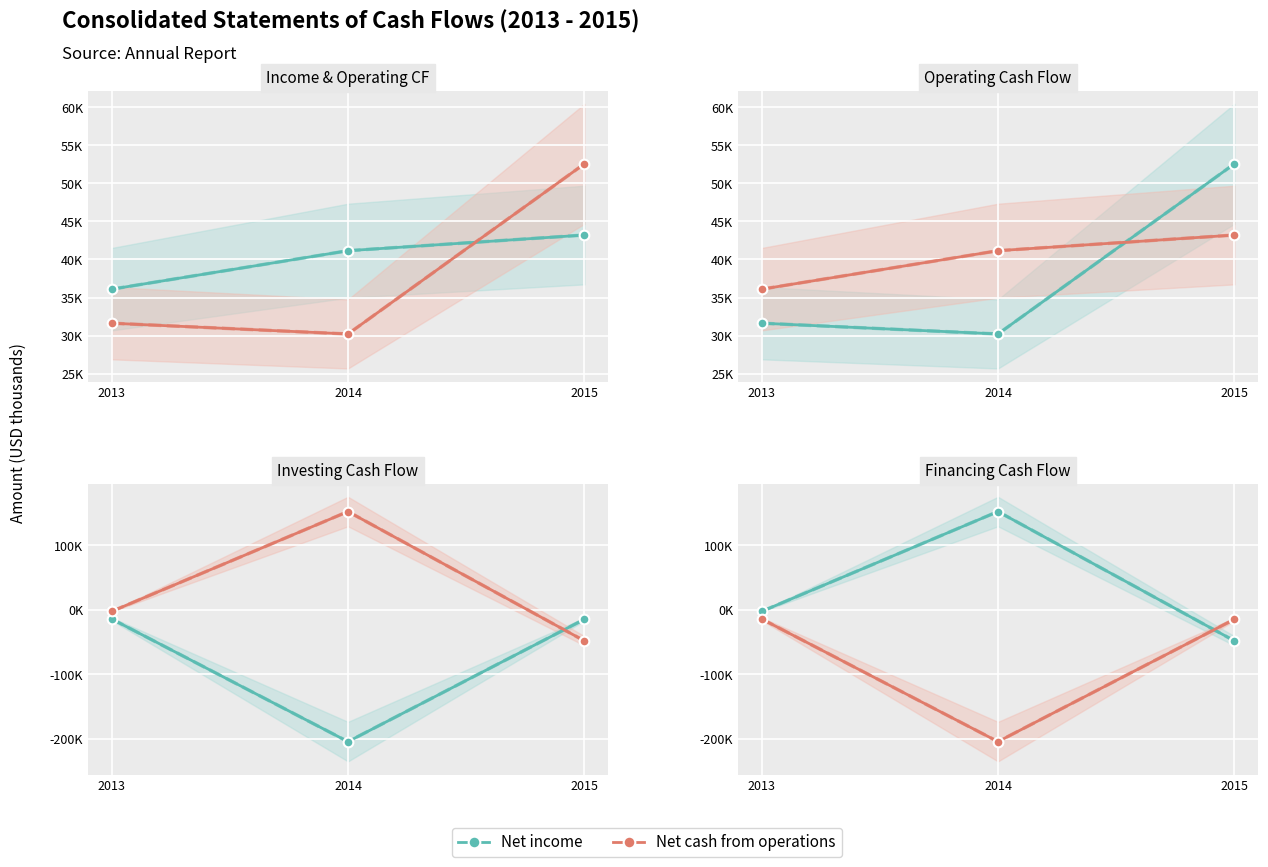

What is the value of the Net cash from investing point at the 2nd from the left?

-204831